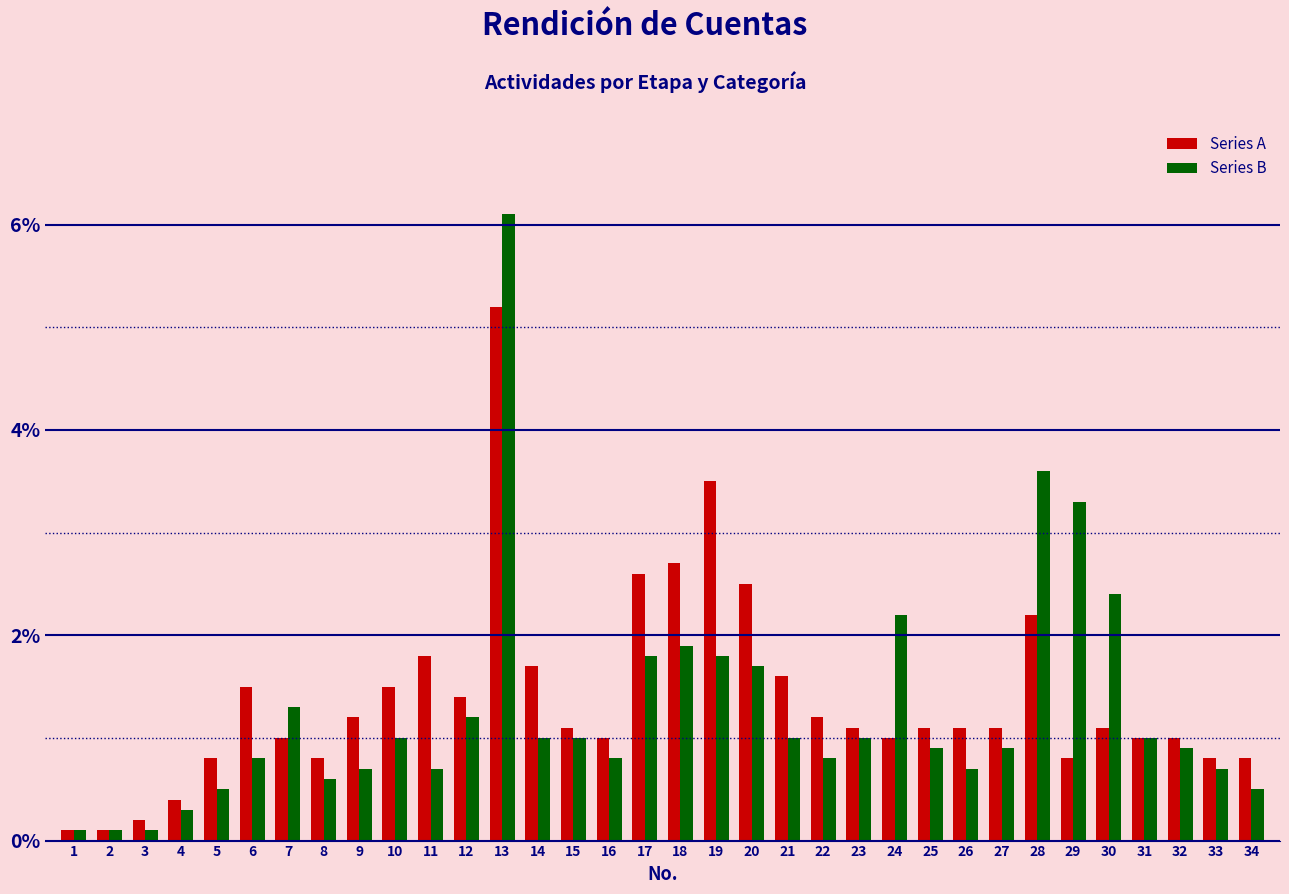

The value of Series B at 34 is 0.8. True or false?

False